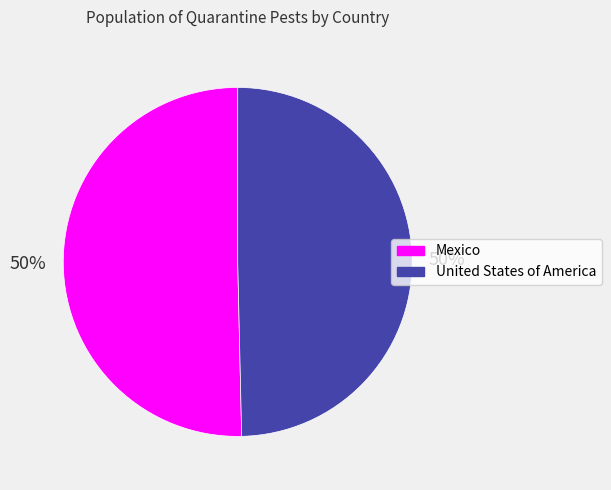

Is the sum of United States of America and Mexico greater than half?

Yes